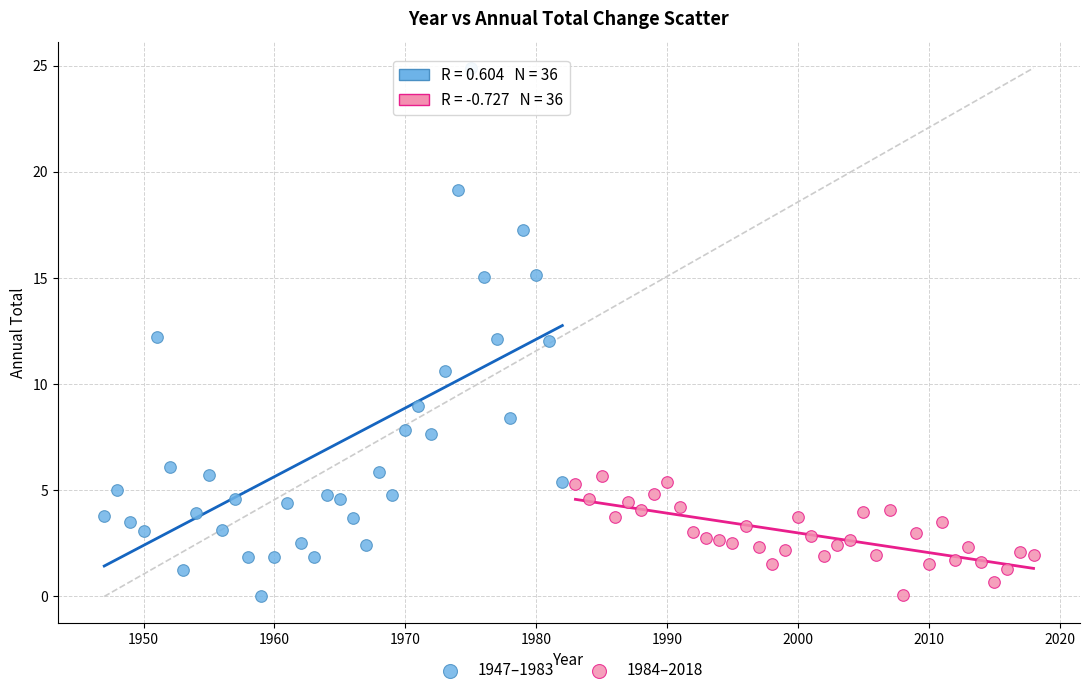

Which series has the largest Y range (max minus min)?

1947–1983